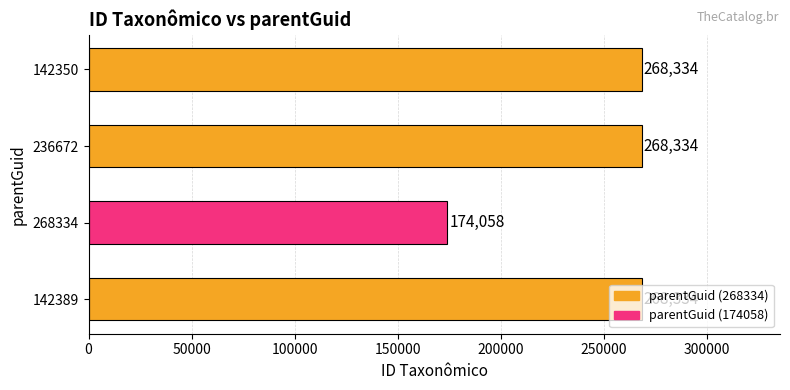

How many distinct data groups are displayed?

1